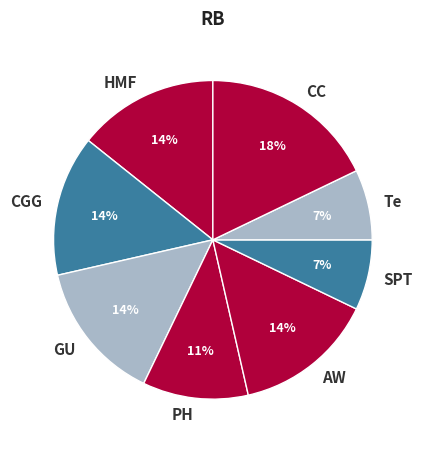

Do AW and GU together represent more than half of the pie?

No